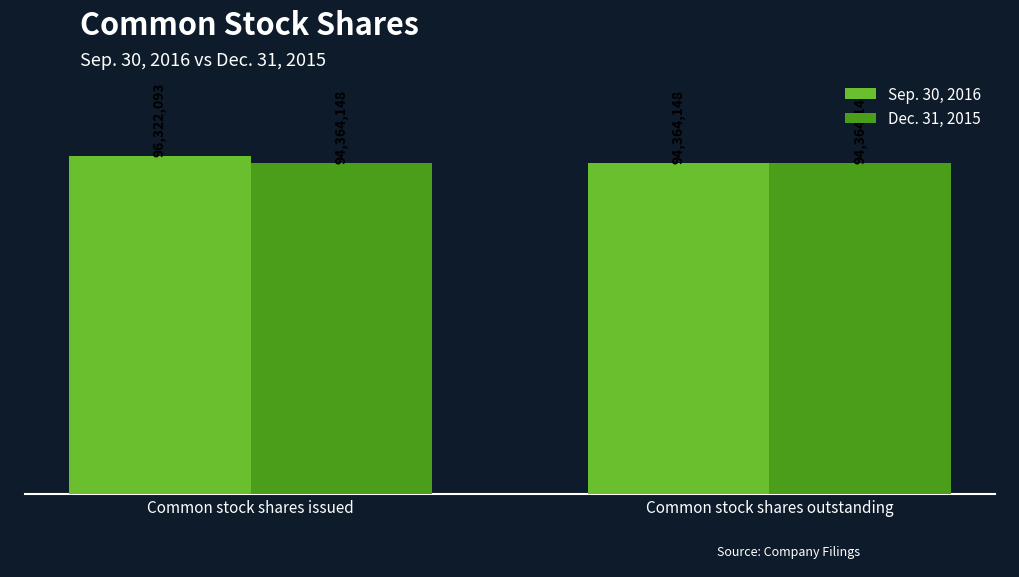

Where is Dec. 31, 2015 nearest to the value 94364148?

Common stock shares issued